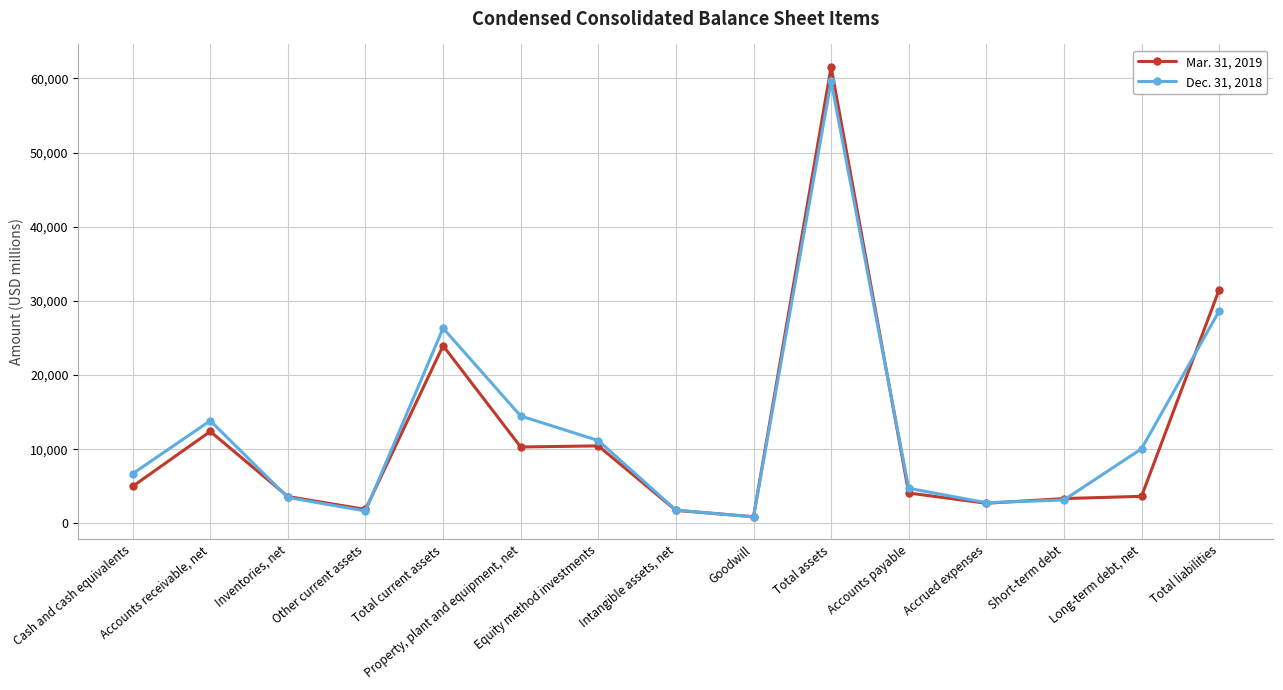

What is the difference between the Dec. 31, 2018 values at Inventories, net and Total assets?

56147